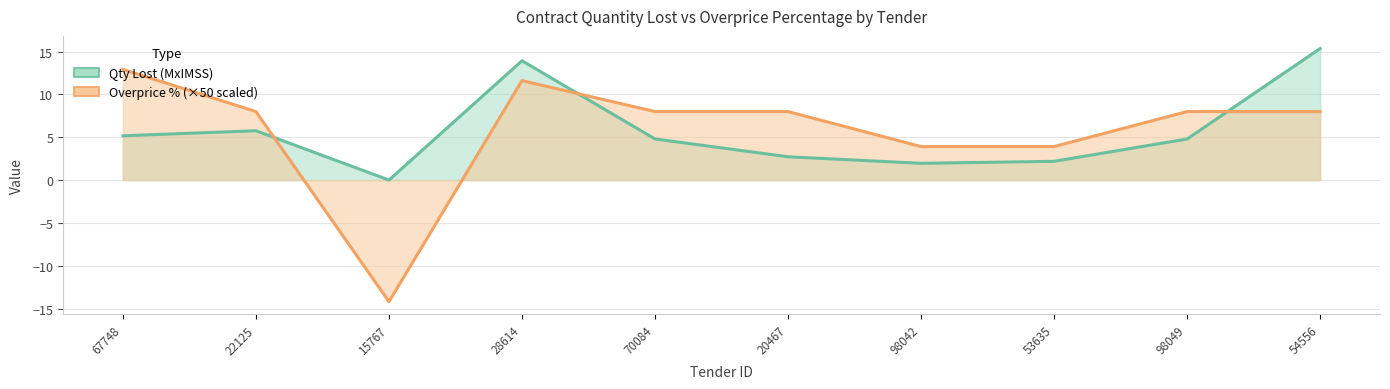

List the series in order of their overall mean, highest first.

contracts.items.unit.value.percentageOverpriceMxIMSS, contracts.items.unit.value.quantityLostMxIMSS